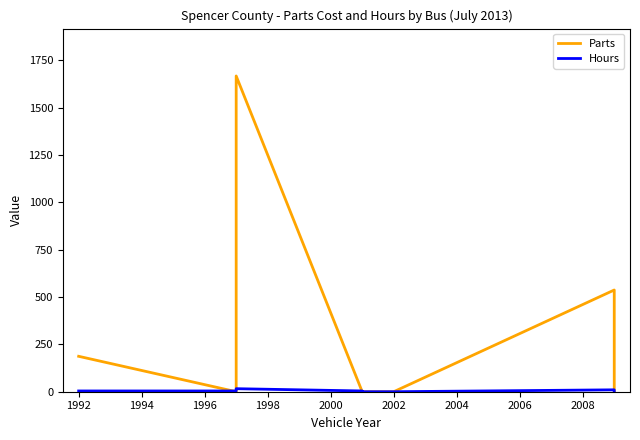

How many interior local valleys does the Parts series have?

1